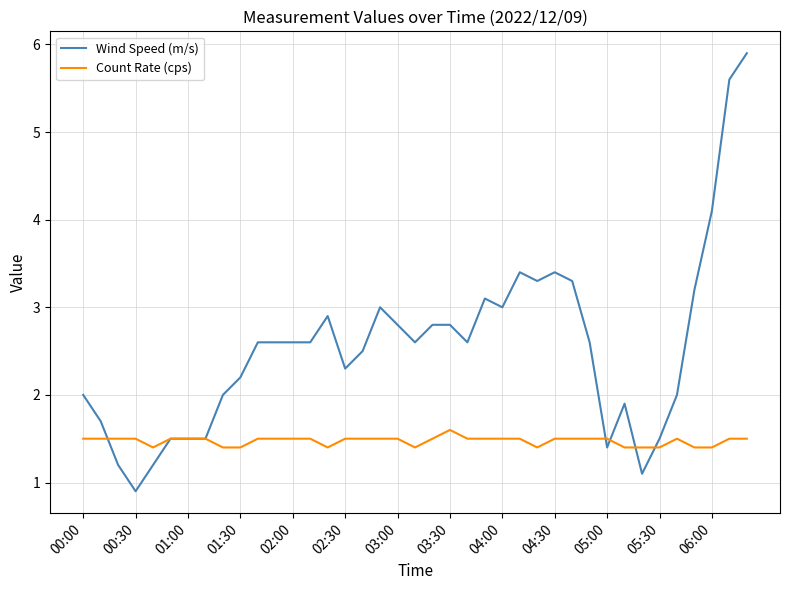

Which series has the largest total across all categories?

Wind Speed (m/s)